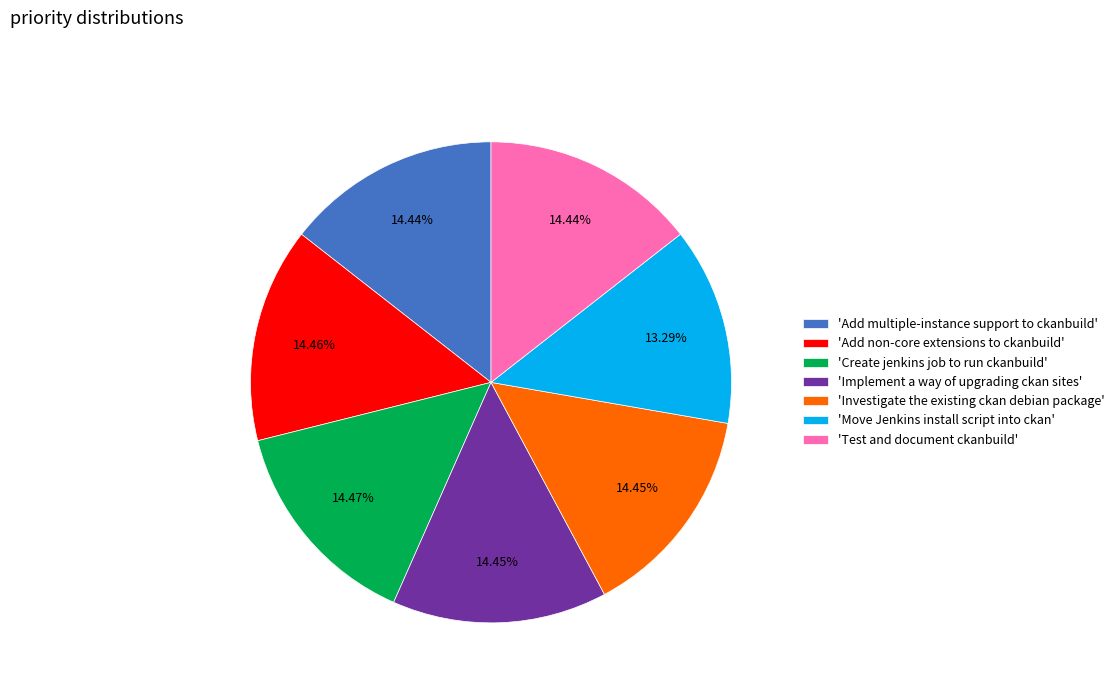

What is the smallest slice in the pie chart?

'Move Jenkins install script into ckan'